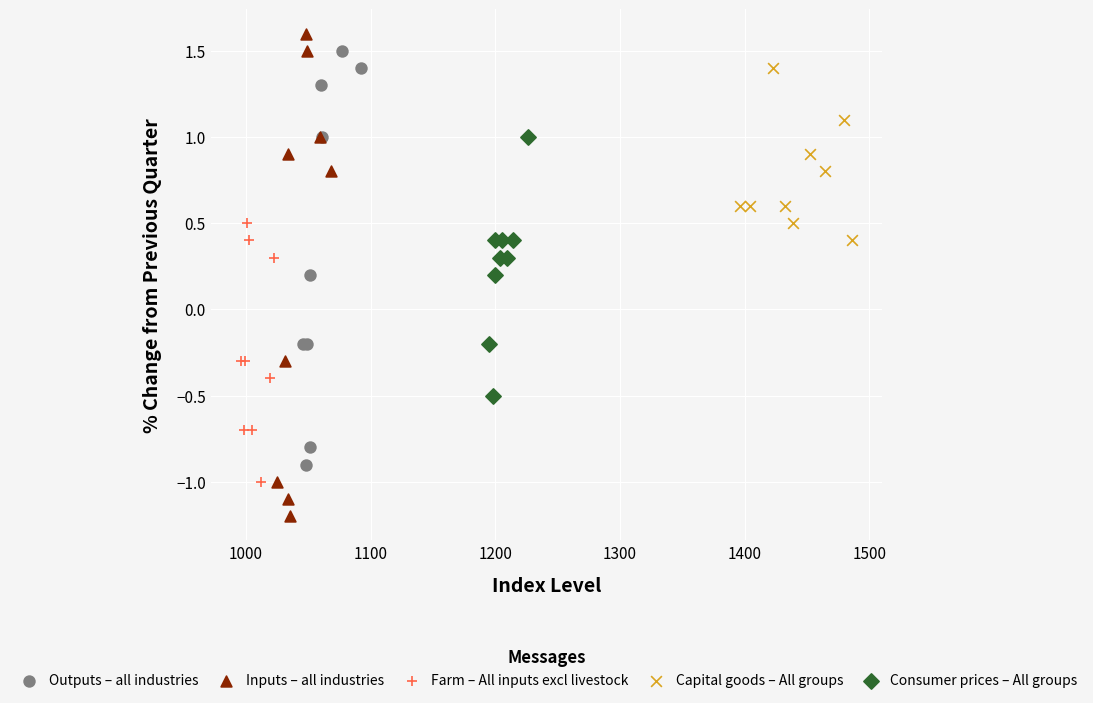

Which series has the largest Y range (max minus min)?

Inputs – all industries